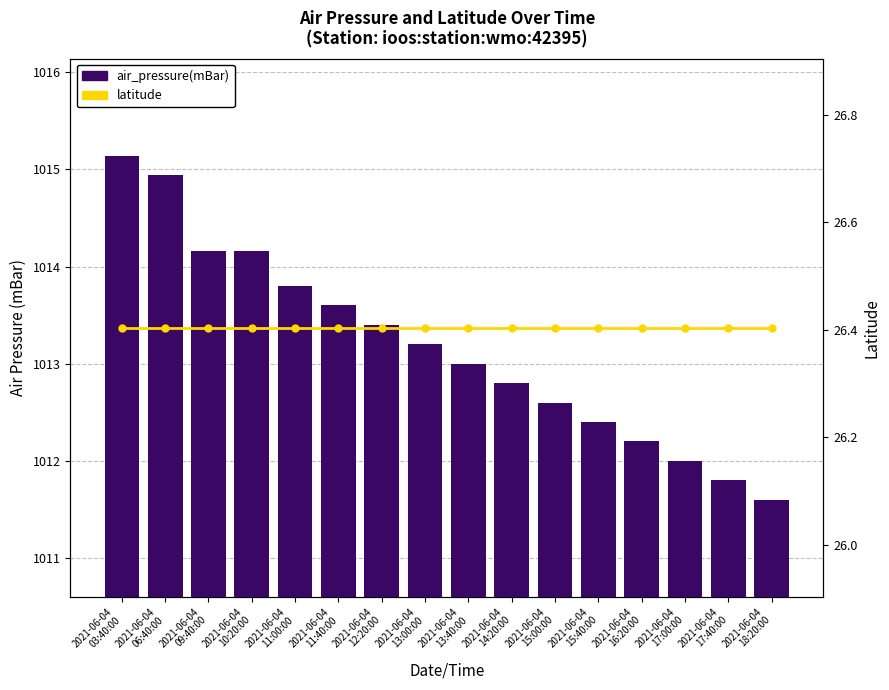

What are all the series names shown in the legend?

air_pressure(mBar), latitude